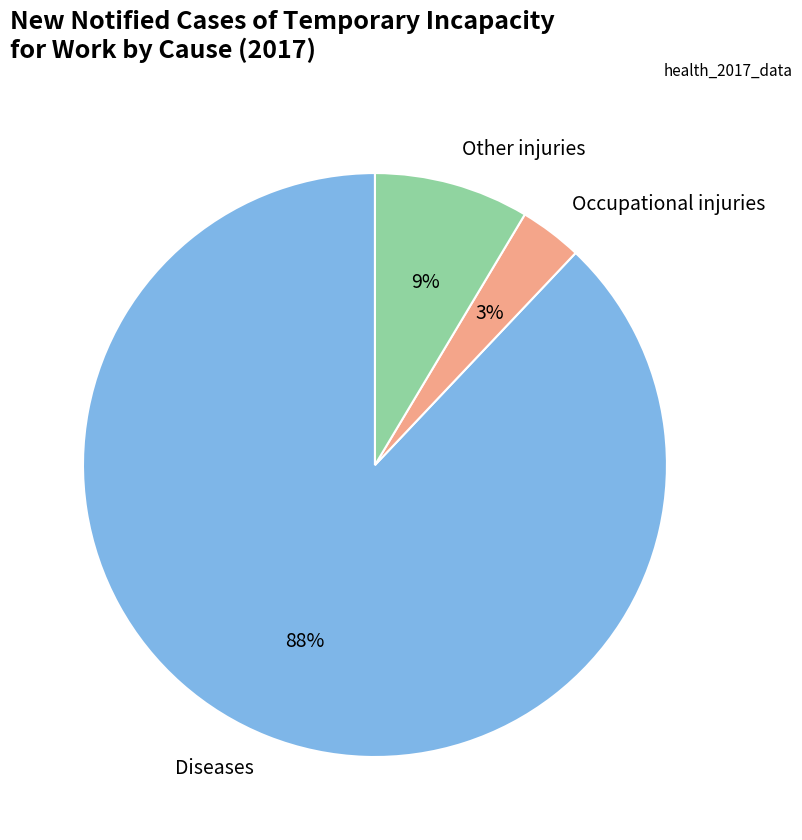

To the nearest percent, what percentage of the pie is Diseases?

88%